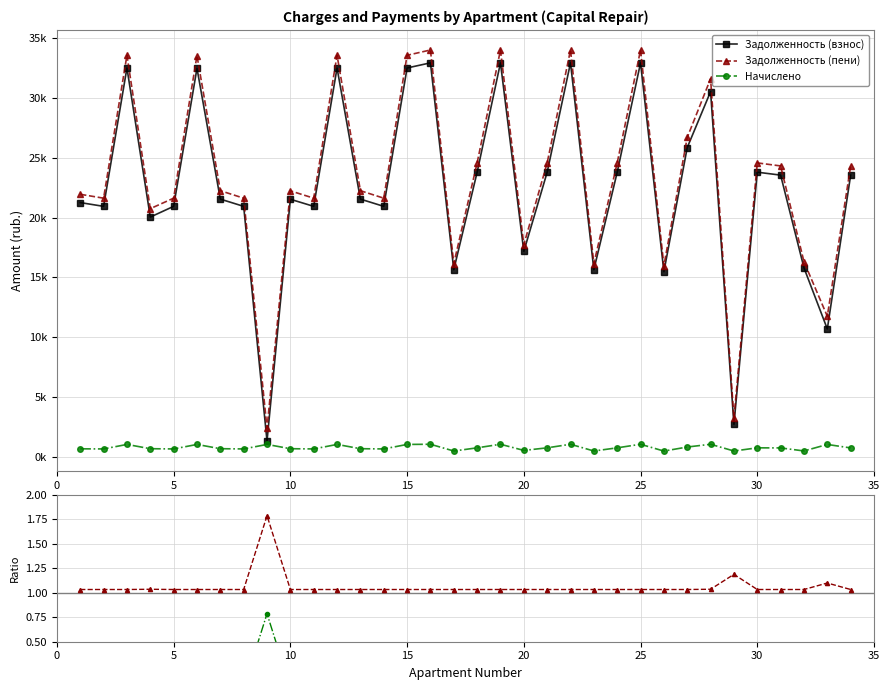

How many lines are shown in the chart?

5